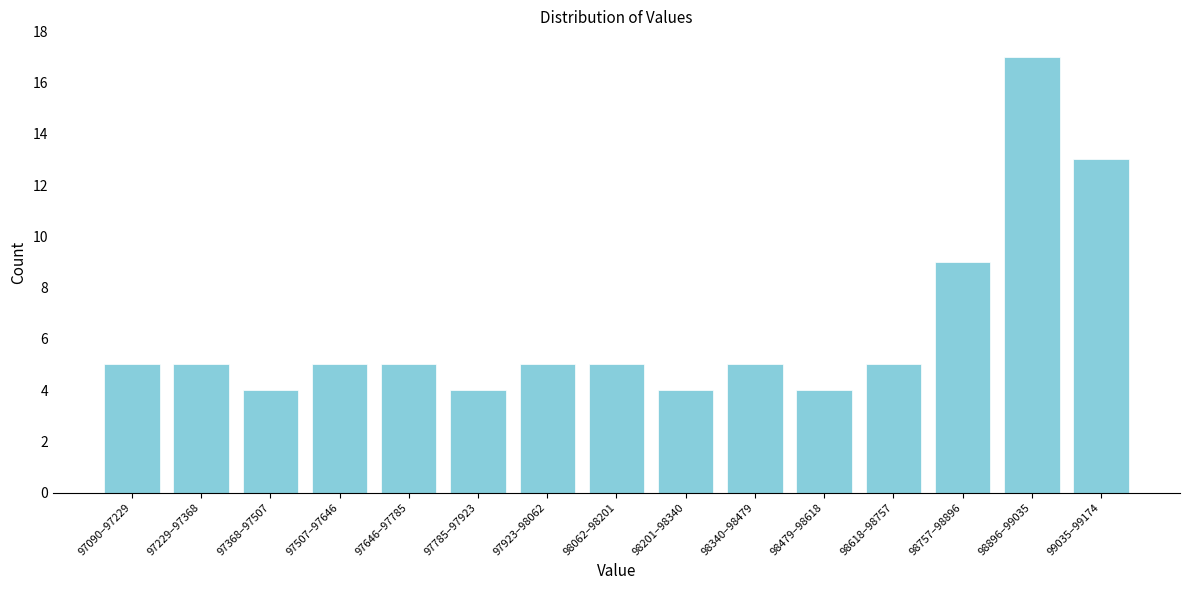

Reading right to left, list all the values displayed in this chart.

13	17	9	5	4	5	4	5	5	4	5	5	4	5	5